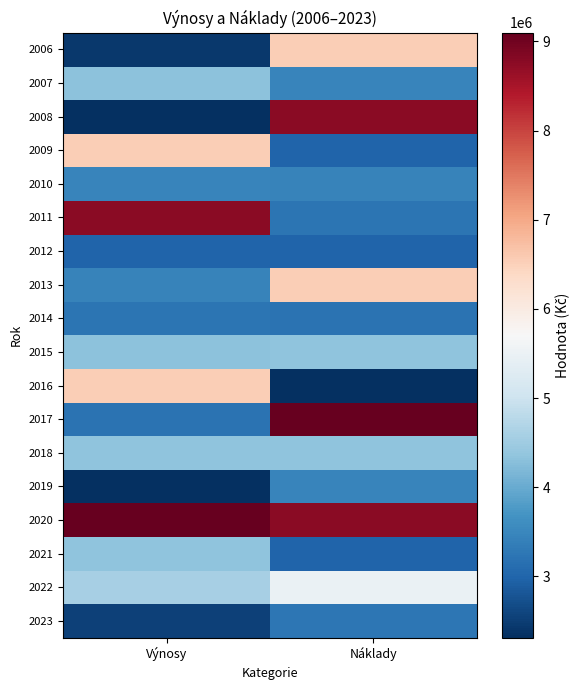

Which category has the highest value across all series?

Náklady